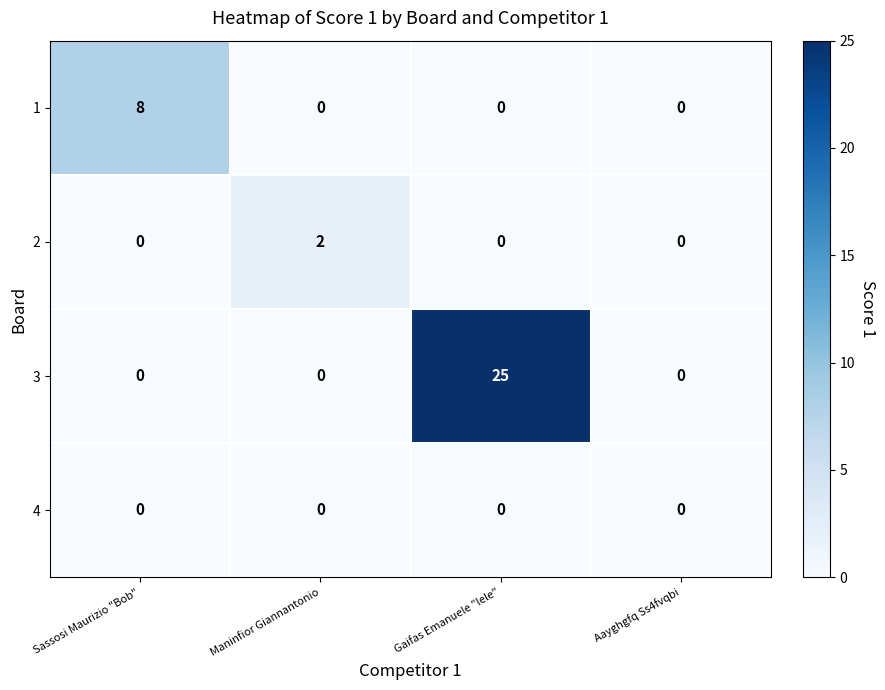

Count the 2 values in the range 0 to 2.

4